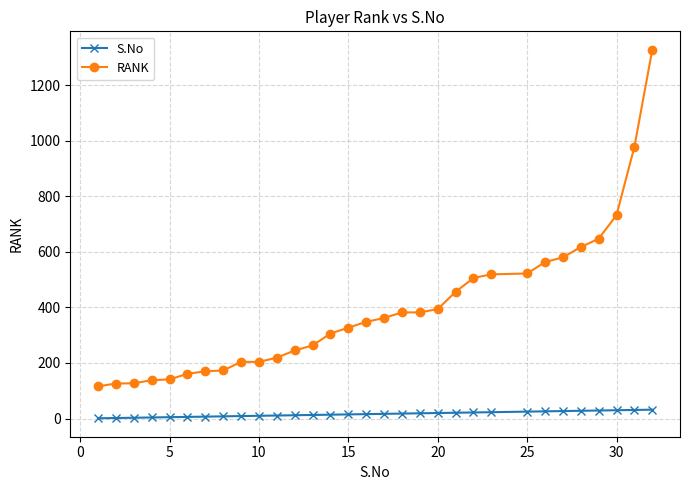

What is the maximum value for RANK?

1327